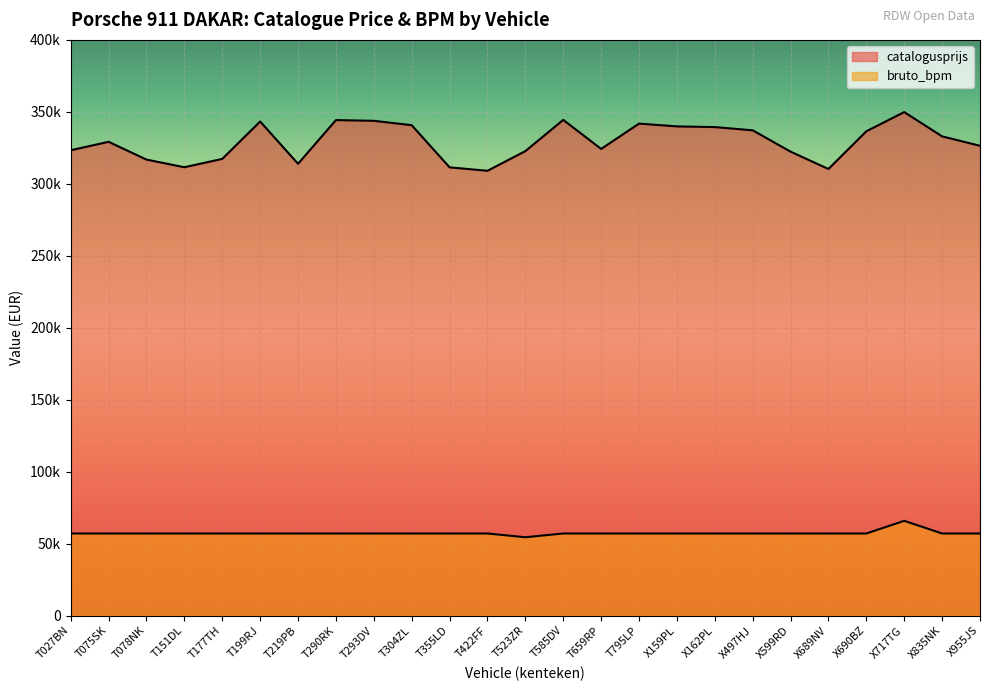

At T293DV, list the series in order from largest to smallest.

catalogusprijs, bruto_bpm